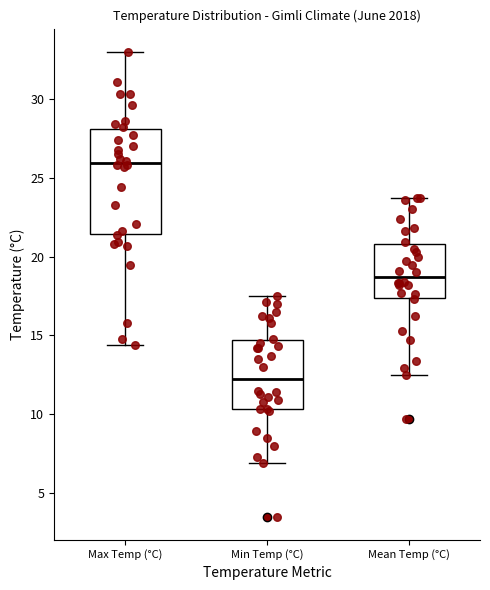

Which box has the highest median line?

Max Temp (°C)